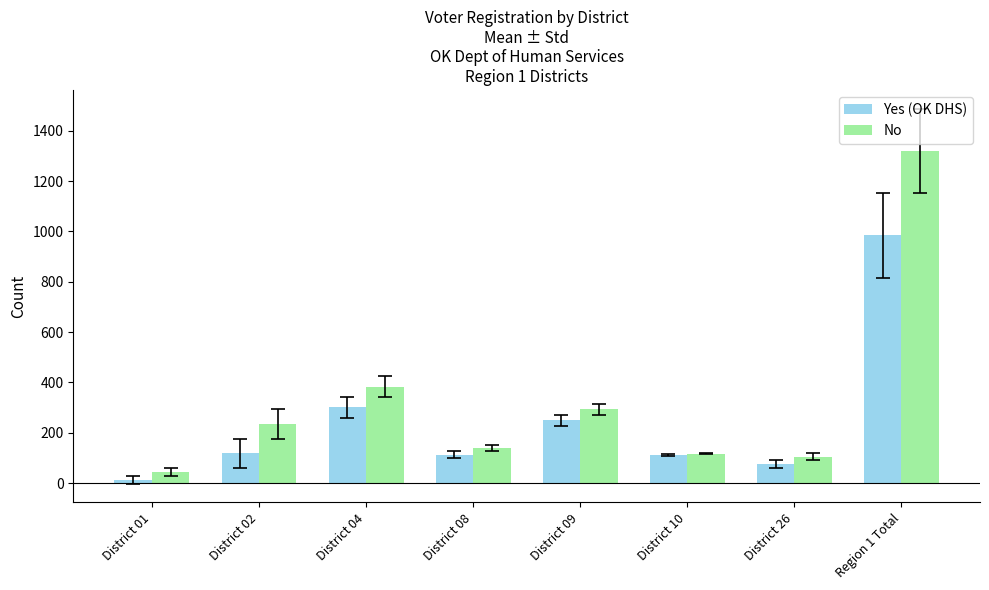

At which category is the sum across all series the highest?

Region 1 Total